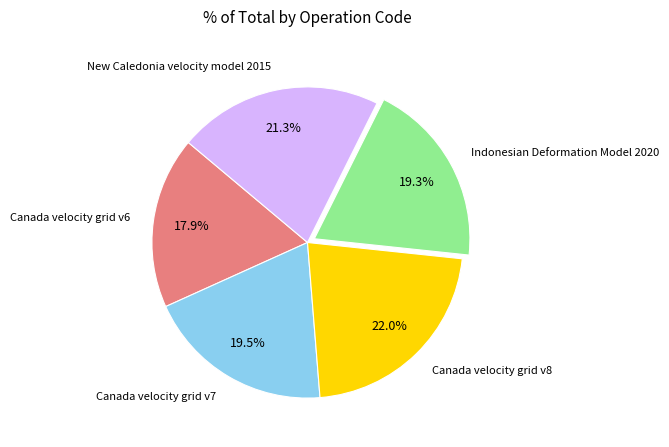

Is the sum of Canada velocity grid v6 and Indonesian Deformation Model 2020 greater than half?

No